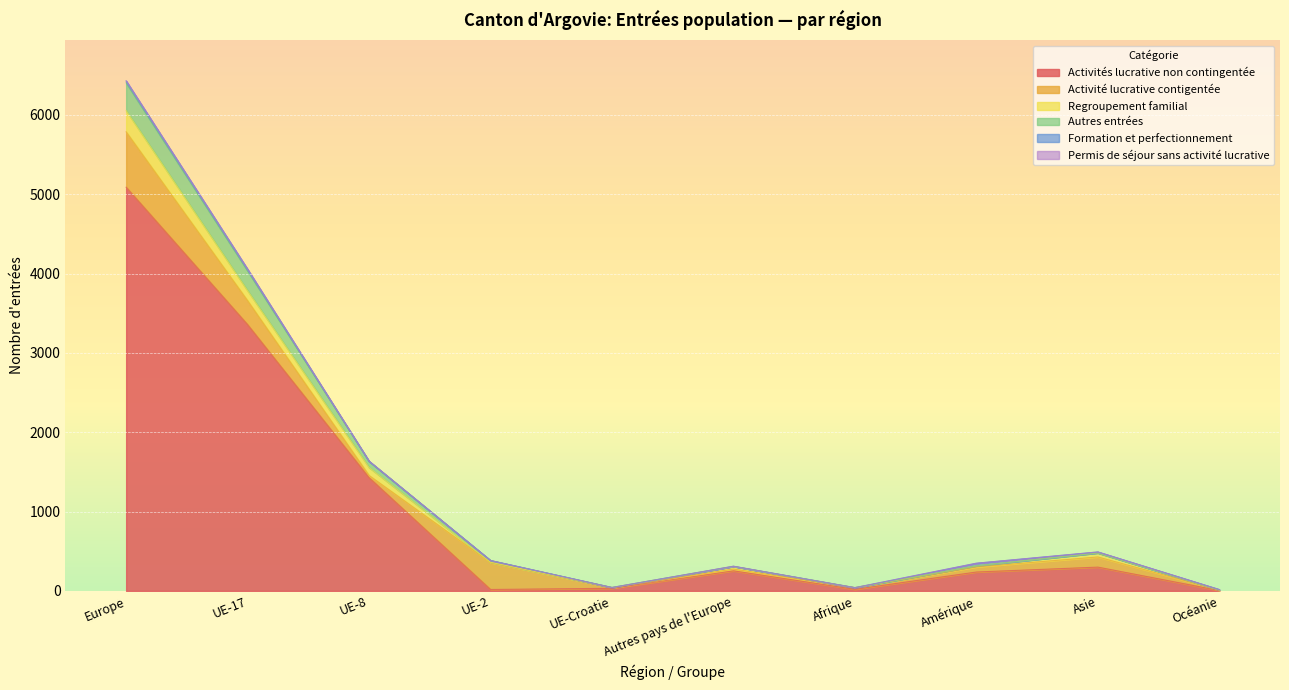

At which label is Regroupement familial closest to 133?

UE-17